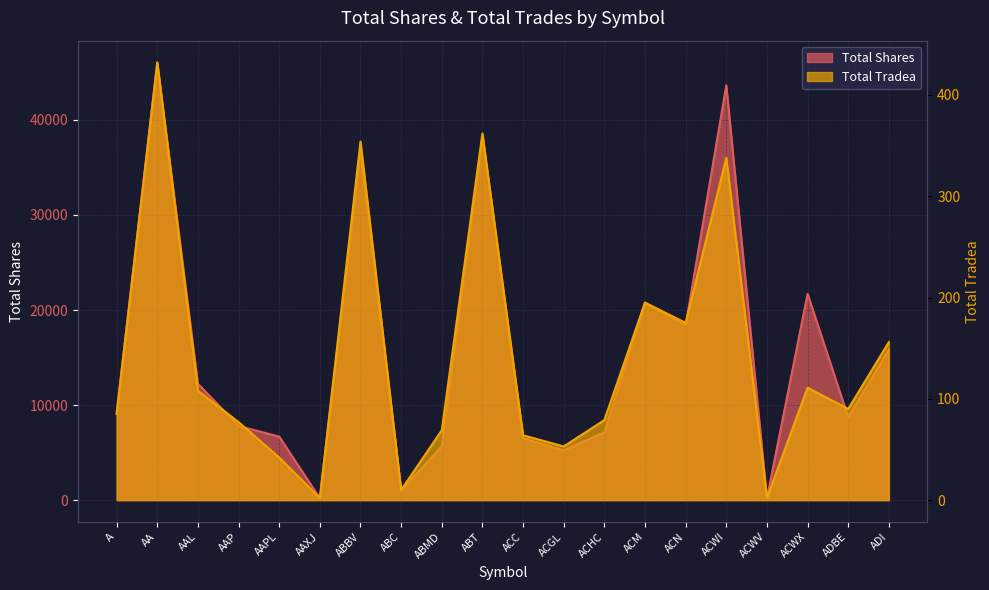

What is the sum of all Total Tradea values?

2804